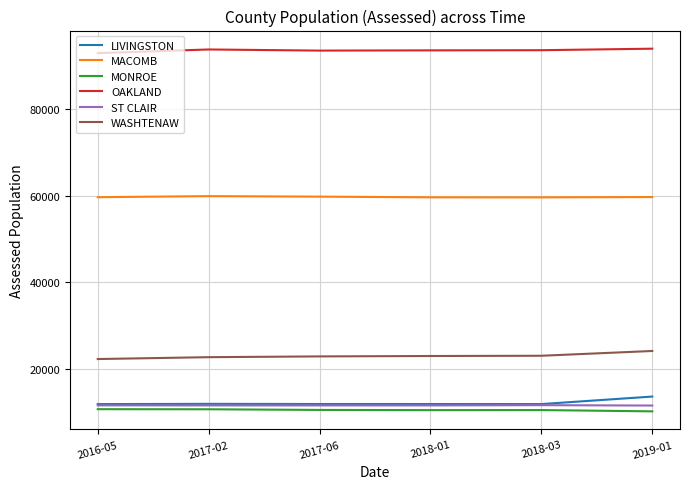

Rank the series by their maximum value, from highest to lowest.

OAKLAND, MACOMB, WASHTENAW, LIVINGSTON, ST CLAIR, MONROE